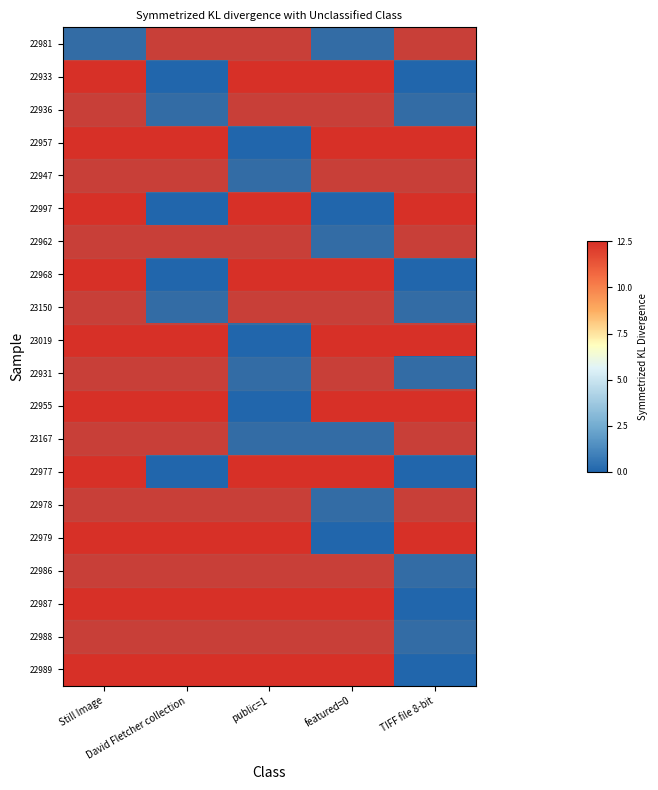

Which label corresponds to the smallest value in the chart?

Still Image